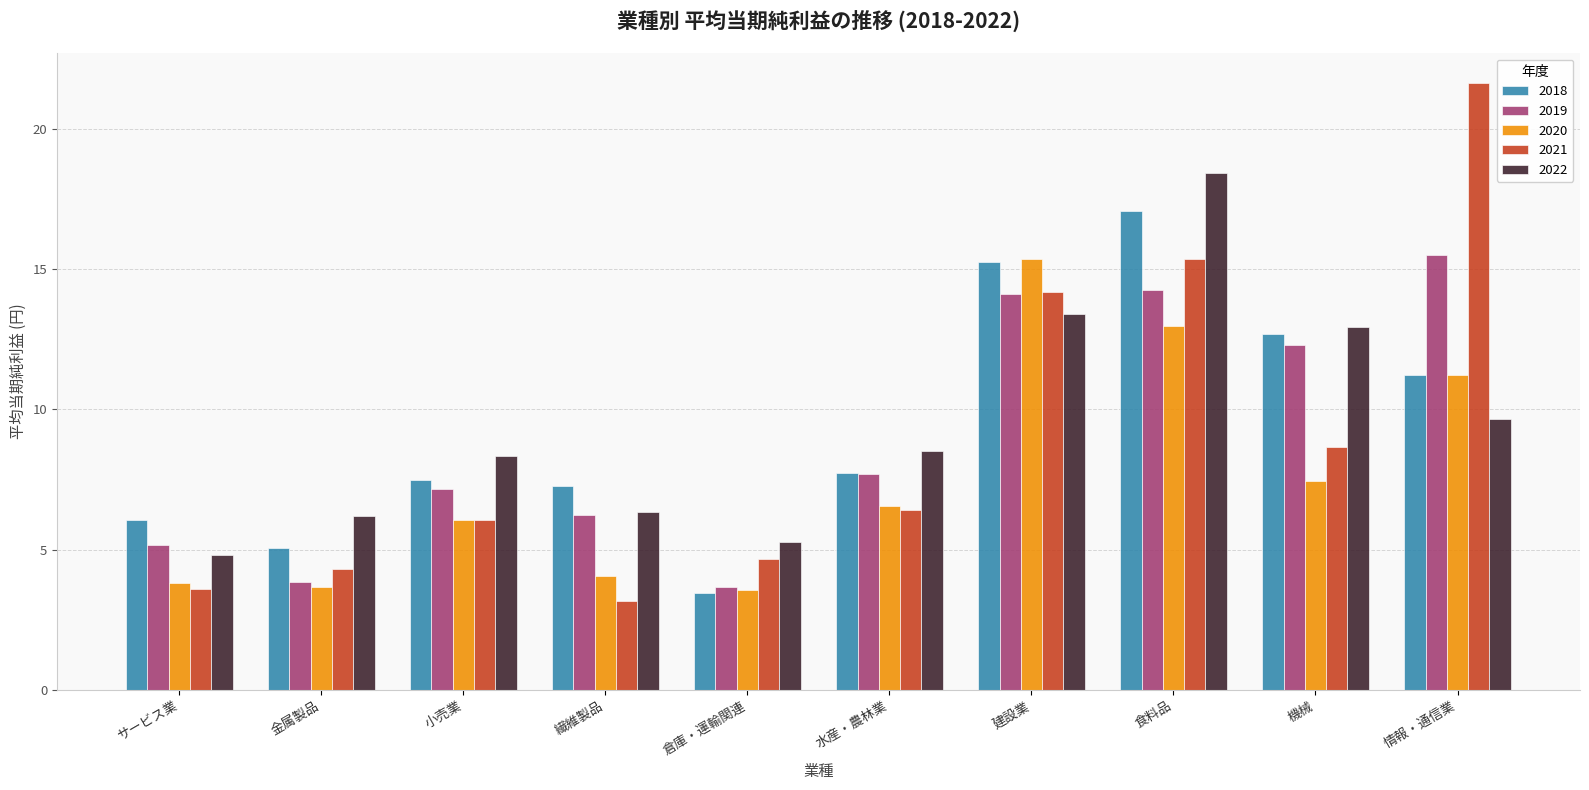

Which label corresponds to the smallest value in the chart?

繊維製品